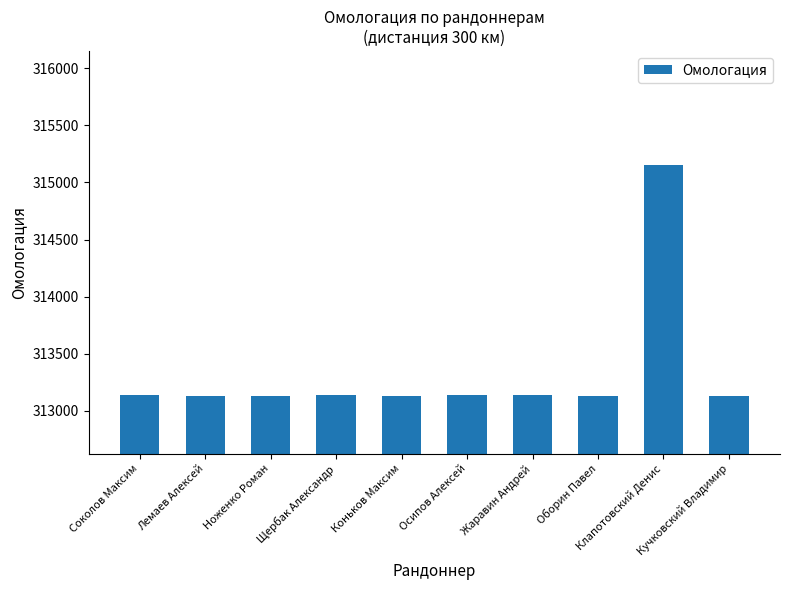

What is the value of the 6th bar from the left?

313136